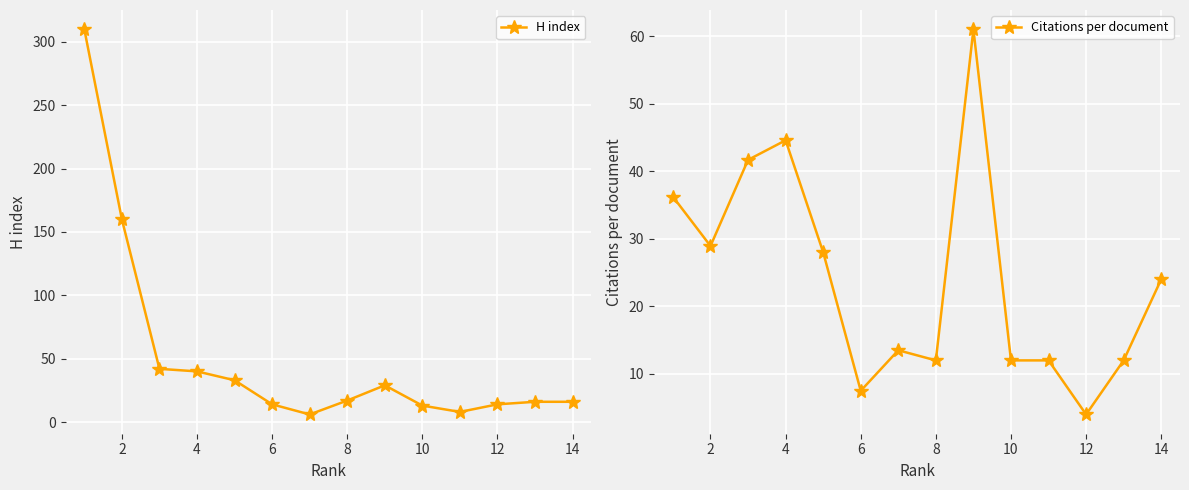

Where is the first local maximum for Citations per document?

4